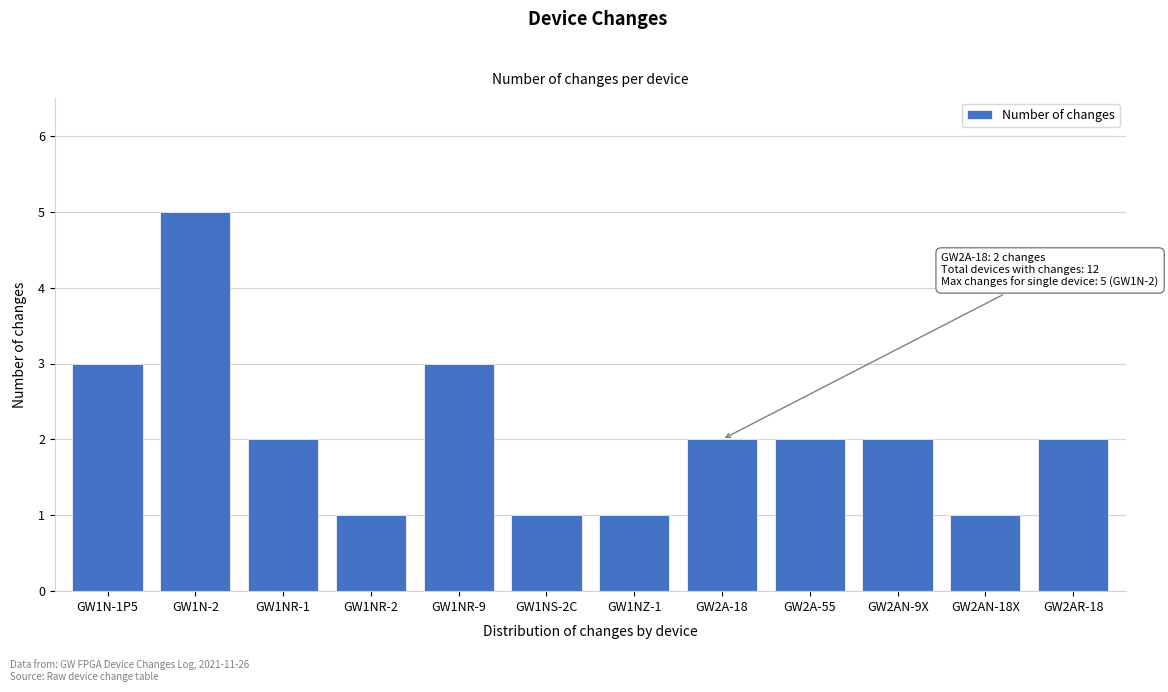

Reading left to right, what are all the values shown in this chart?

GW1N-1P5=3	GW1N-2=5	GW1NR-1=2	GW1NR-2=1	GW1NR-9=3	GW1NS-2C=1	GW1NZ-1=1	GW2A-18=2	GW2A-55=2	GW2AN-9X=2	GW2AN-18X=1	GW2AR-18=2